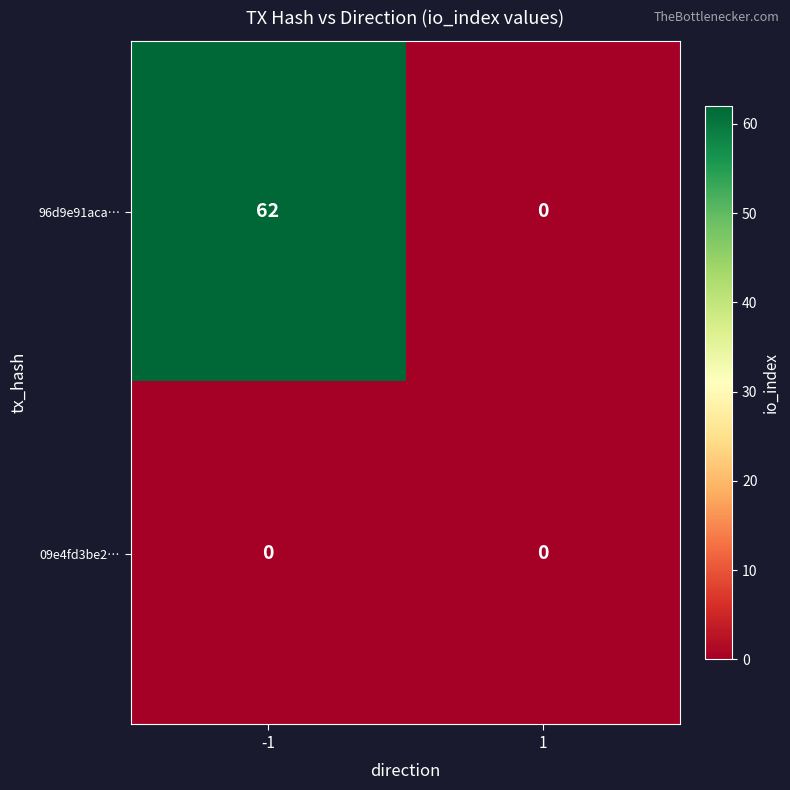

List the series in order of their peak value, highest first.

96d9e91aca…, 09e4fd3be2…